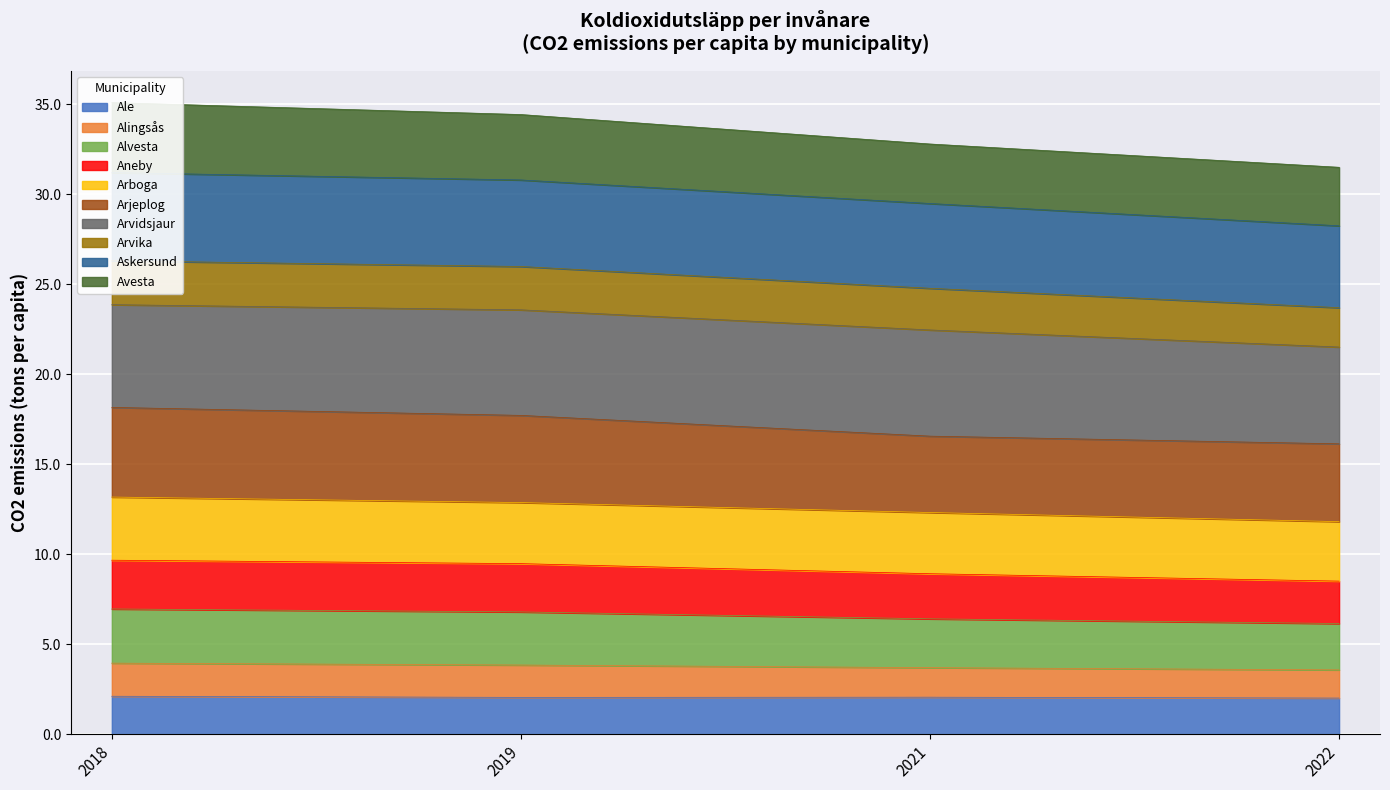

The value of Ale at 2018 is 2.1. True or false?

True